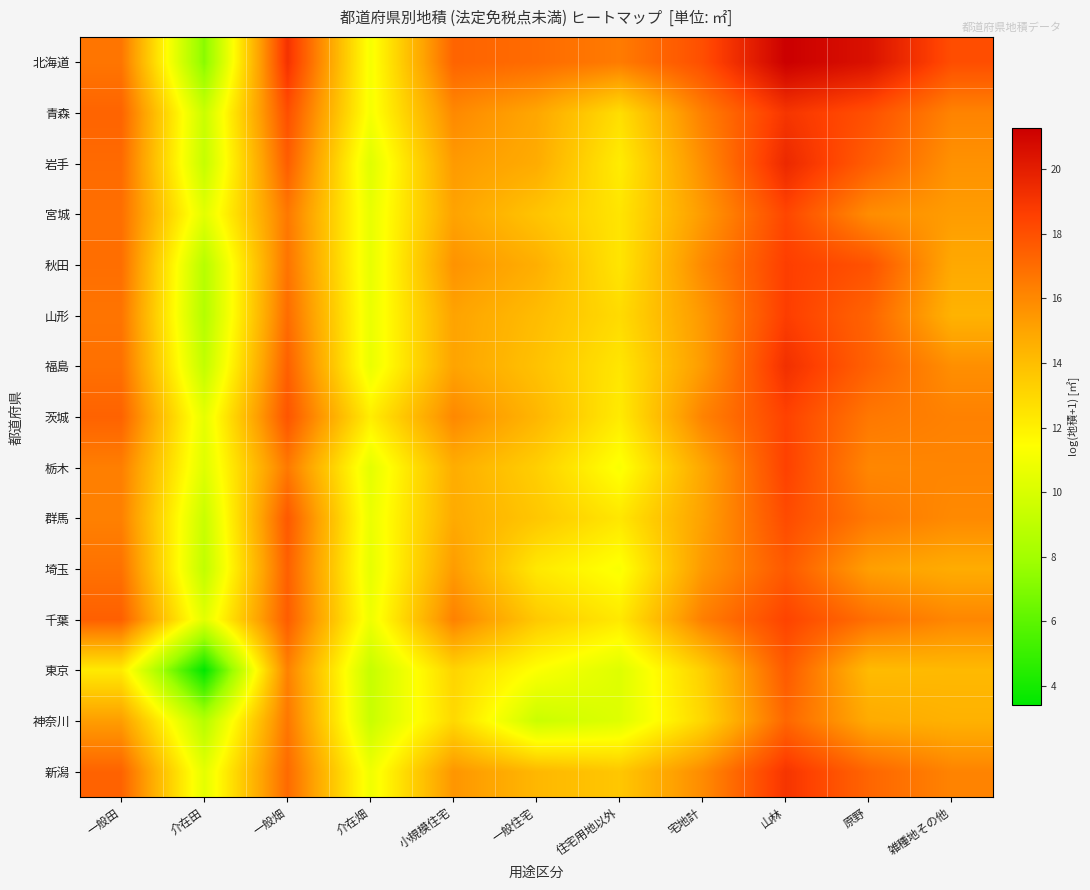

Which series changed the most between 介在畑 and 雑種地その他?

北海道